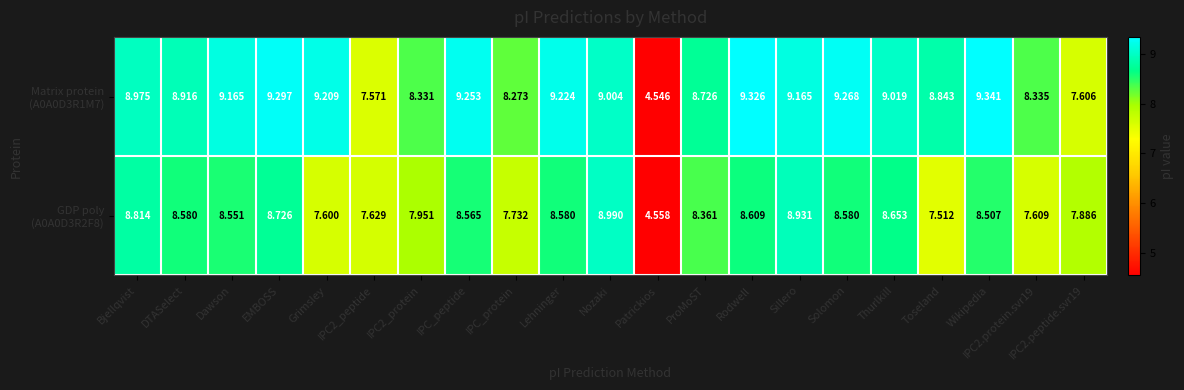

At which category does the chart reach its minimum across all series?

Patrickios